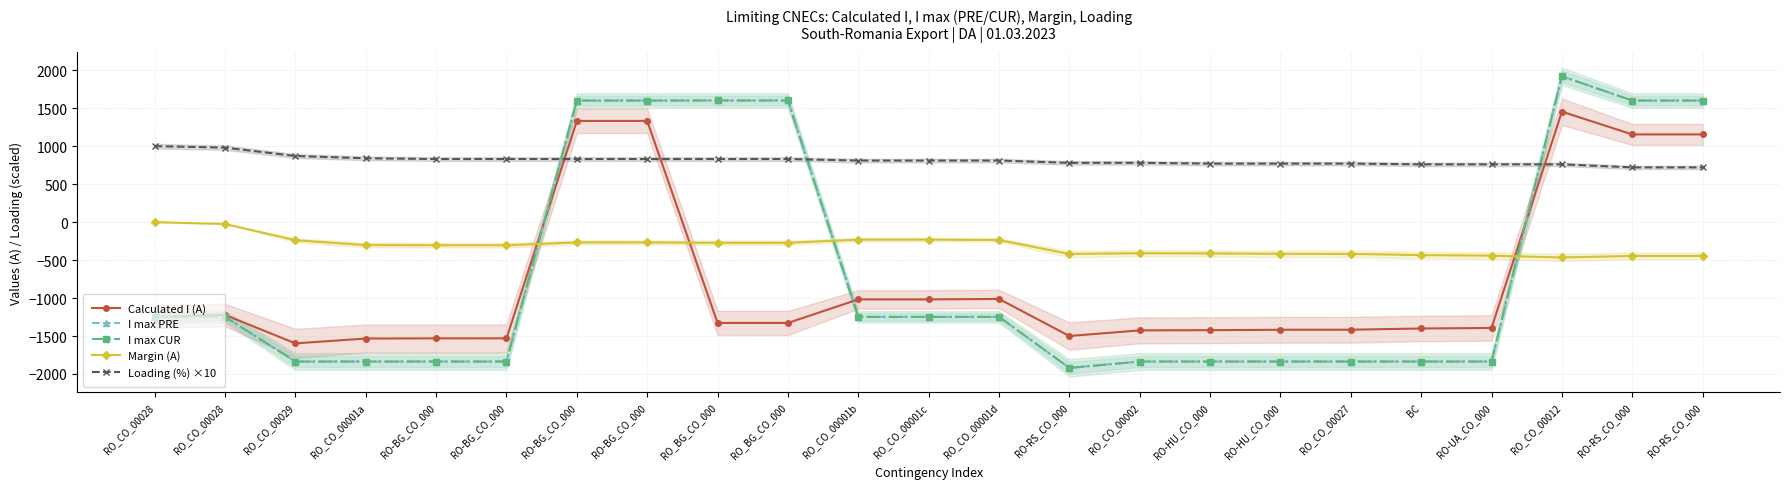

What is the sum of the I max CUR values at RO_CO_00028 and RO_BG_CO_000?

353